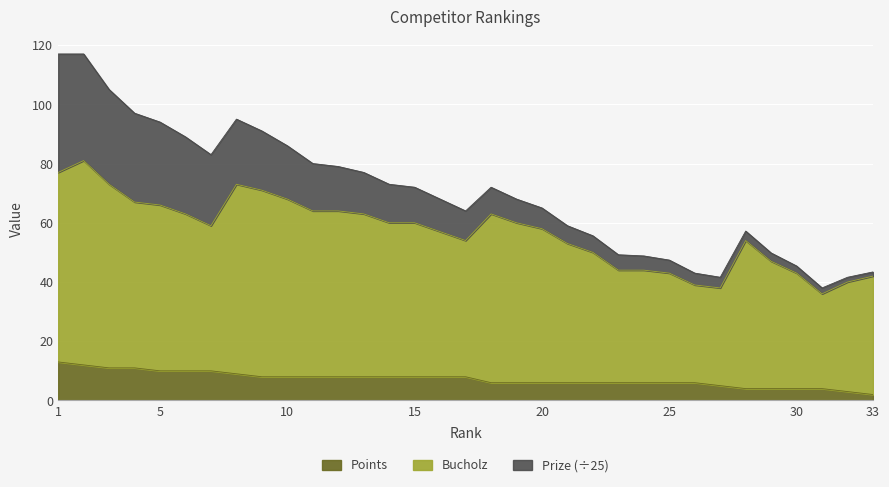

True or false: Points and Bucholz intersect in this chart.

False